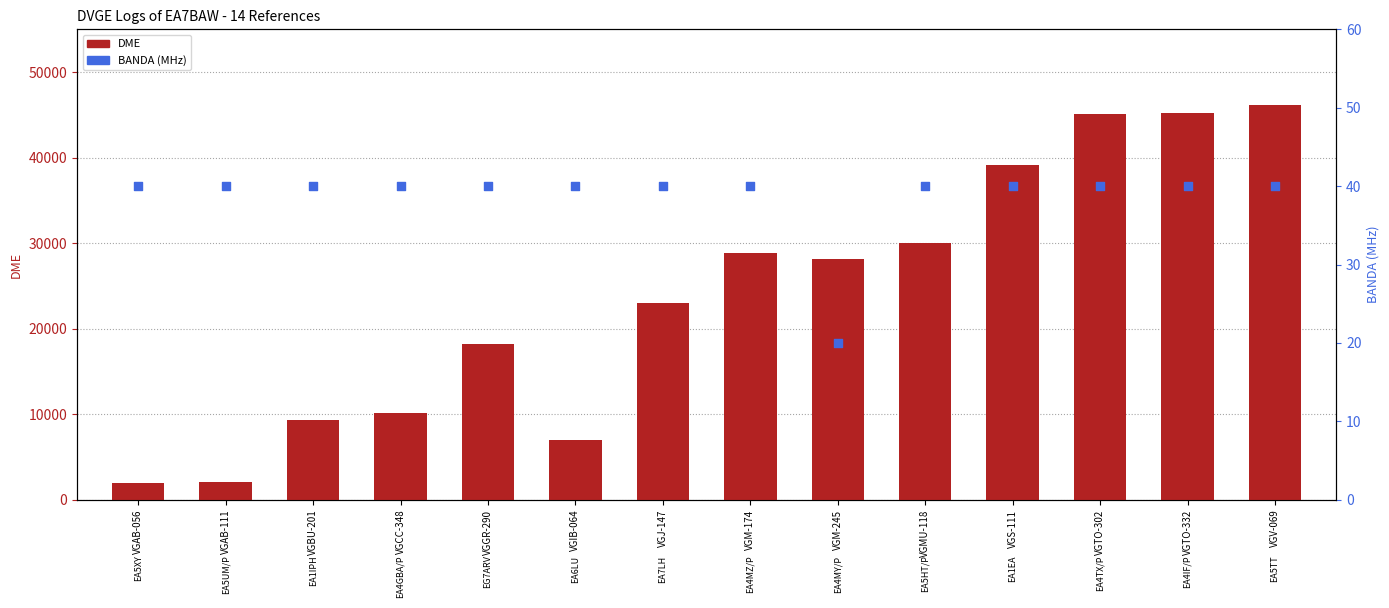

Which series has the largest Y range (max minus min)?

DME